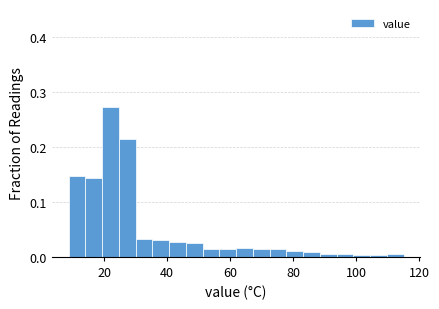

Around what value on the x-axis is the tallest bar? Give the approximate position of its centre, as read against the axis.

22